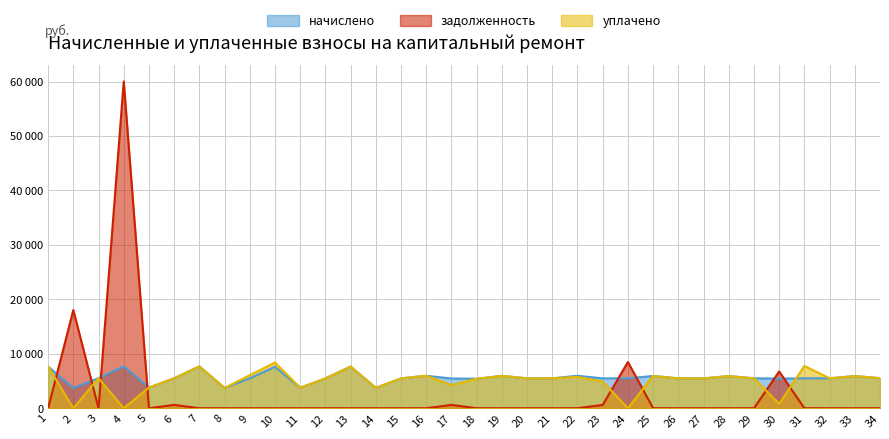

How many interior local valleys does the начислено series have?

10